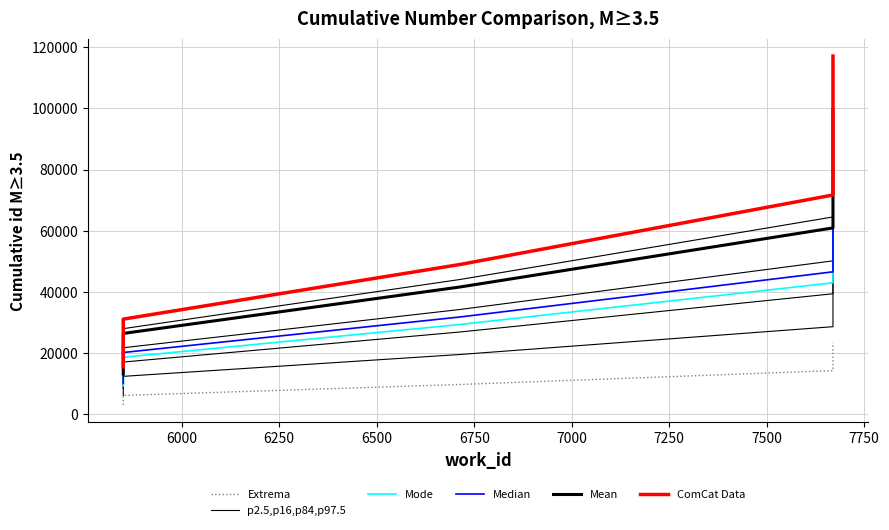

True or false: Median has a value of 34722.7 at 6000.

False